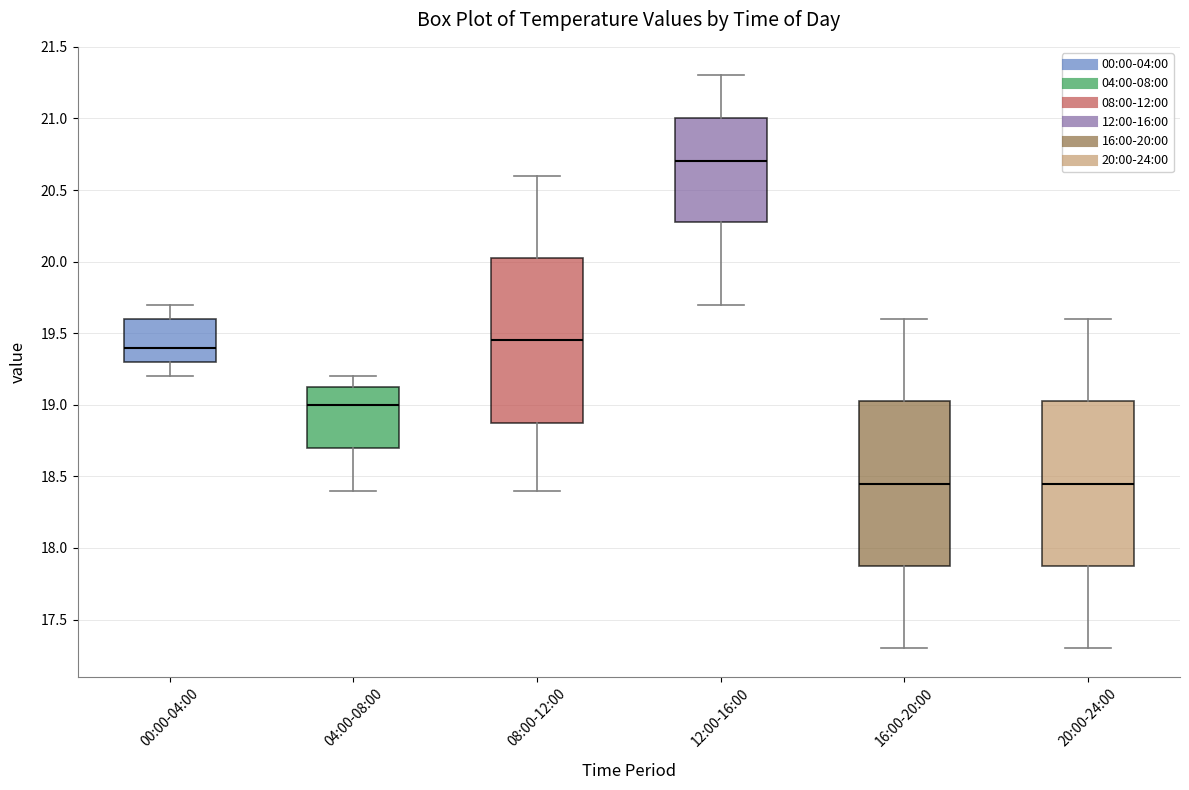

Reading left to right, read every box against the y-axis: the position of its median line, the range the box covers, and the ends of its whiskers. The values are not printed on the chart, so give them approximately, as read against the axis.

00:00-04:00: median 19.40, box 19.30 to 19.60, whiskers 19.20 to 19.70
04:00-08:00: median 19.00, box 18.70 to 19.15, whiskers 18.40 to 19.20
08:00-12:00: median 19.45, box 18.90 to 20.05, whiskers 18.40 to 20.60
12:00-16:00: median 20.70, box 20.30 to 21.00, whiskers 19.70 to 21.30
16:00-20:00: median 18.45, box 17.90 to 19.05, whiskers 17.30 to 19.60
20:00-24:00: median 18.45, box 17.90 to 19.05, whiskers 17.30 to 19.60